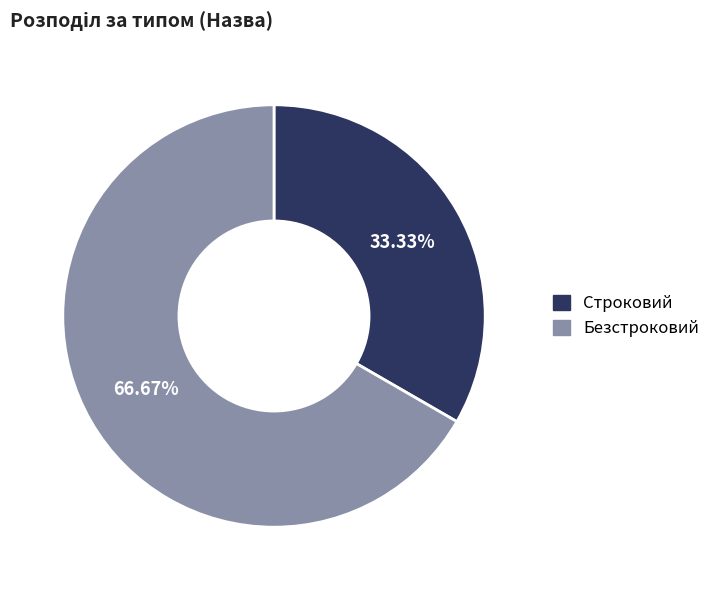

Combined, what portion of the pie is Безстроковий and Строковий?

100.0%